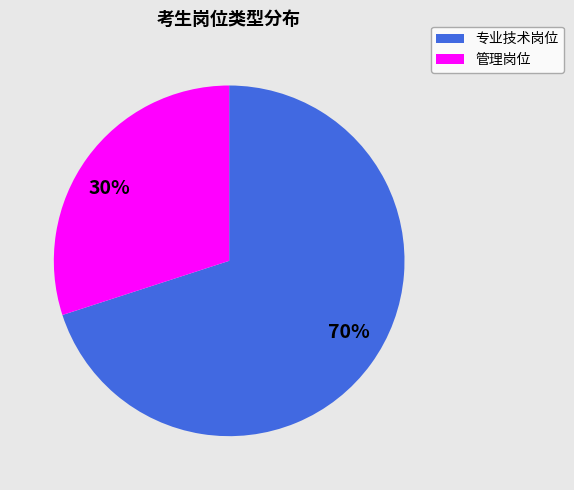

To the nearest percent, what portion does 70% represent?

70%